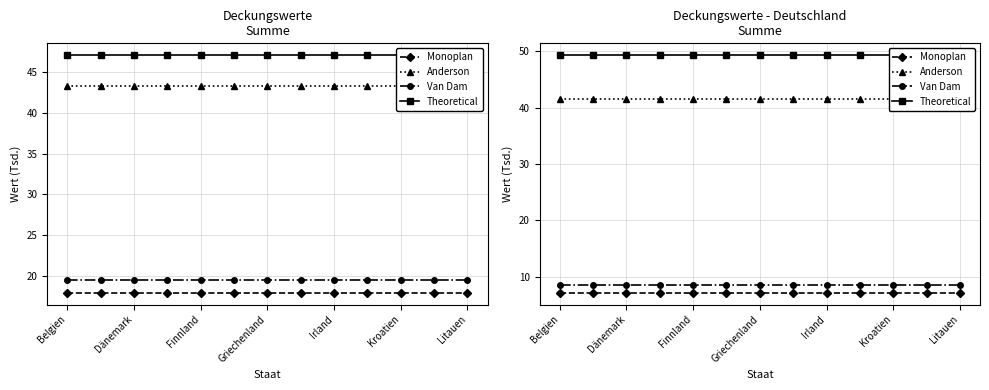

Which category has the highest value in the Van Dam series?

Belgien